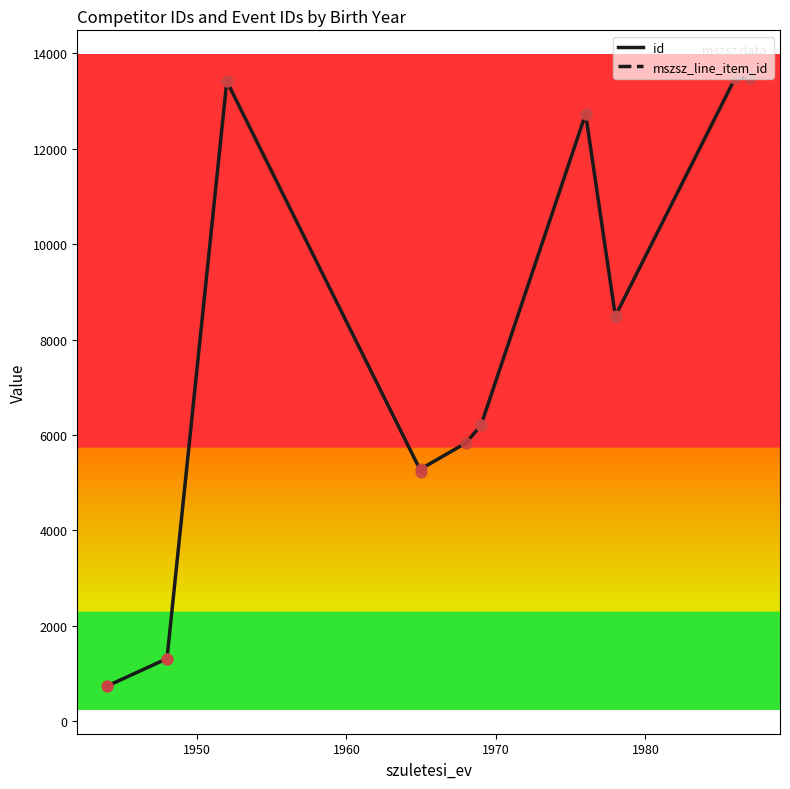

Which series contains the lowest Y value?

id